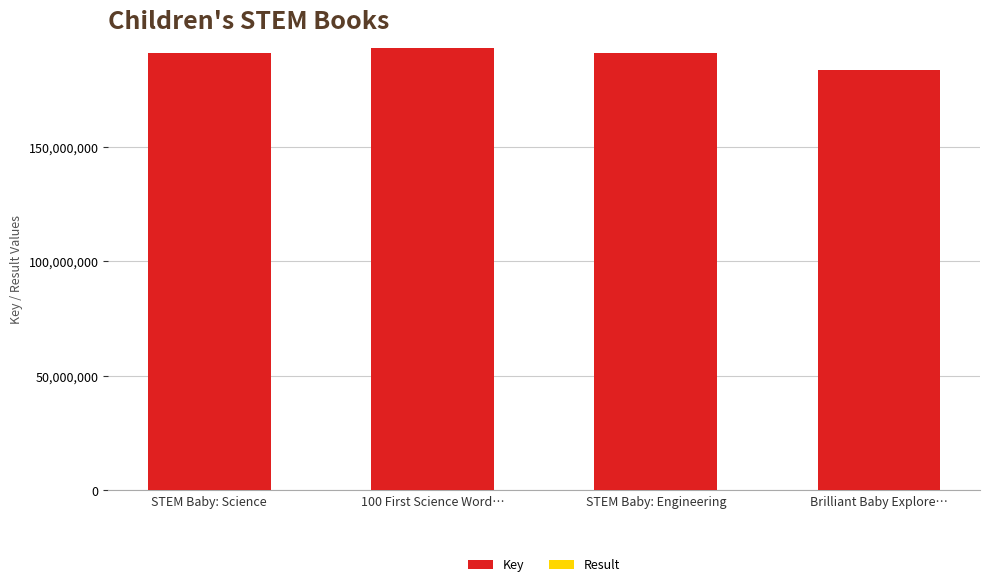

The value of Key at Brilliant Baby Explore… is 183821869. True or false?

True